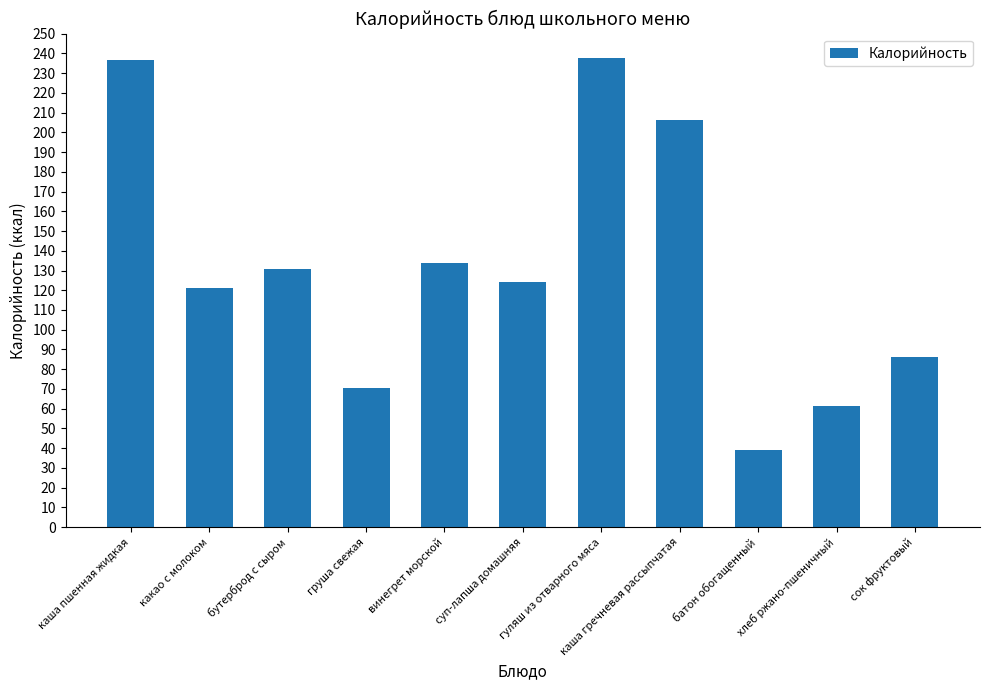

At which category does the chart reach its minimum across all series?

батон обогащенный